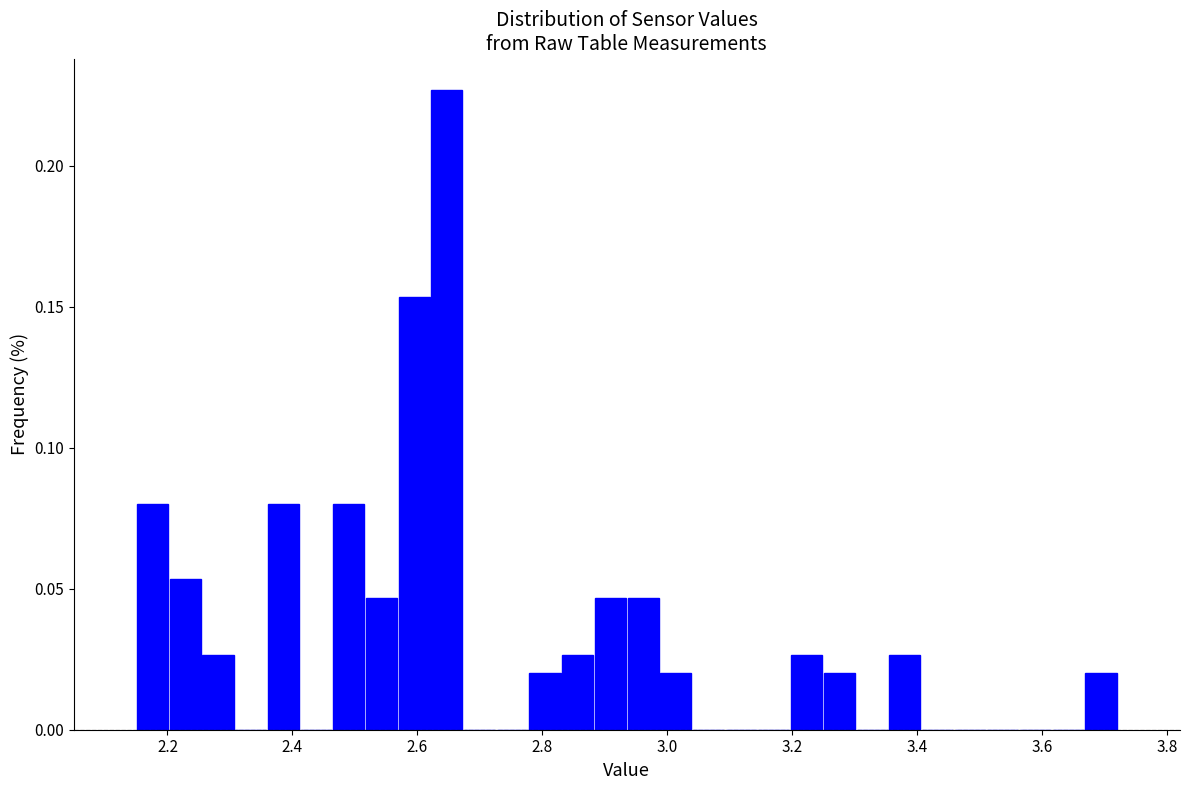

Read against the x-axis, roughly where is the centre of the tallest bar?

2.64